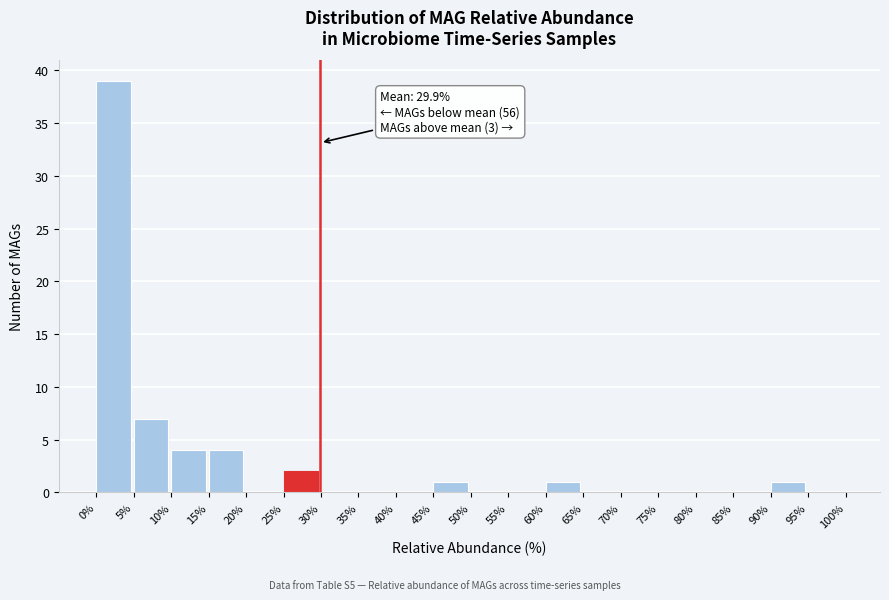

Over which range of the x-axis is the bar tallest?

0% to 5%